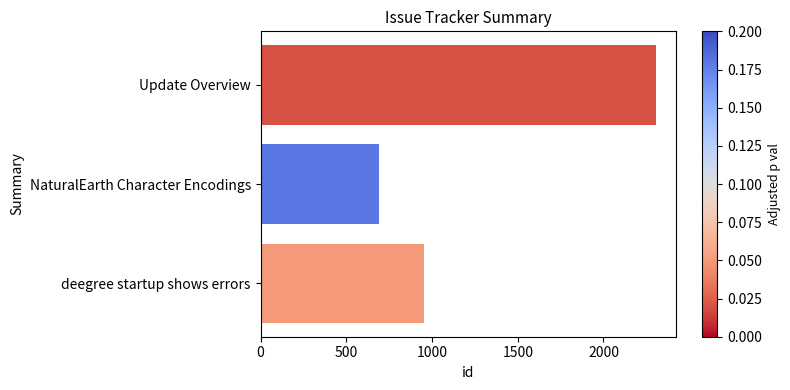

Rank the categories by value from highest to lowest.

Update Overview, deegree startup shows errors, NaturalEarth Character Encodings